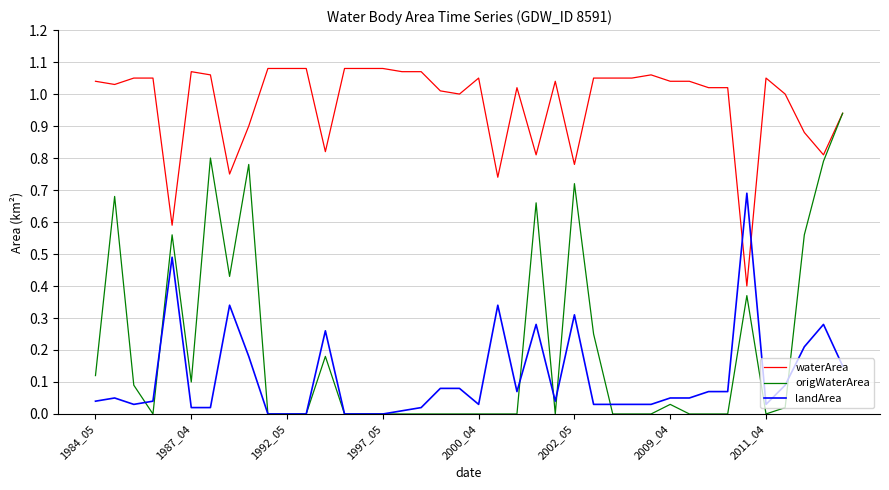

Rank the series by their maximum value, from highest to lowest.

waterArea, origWaterArea, landArea